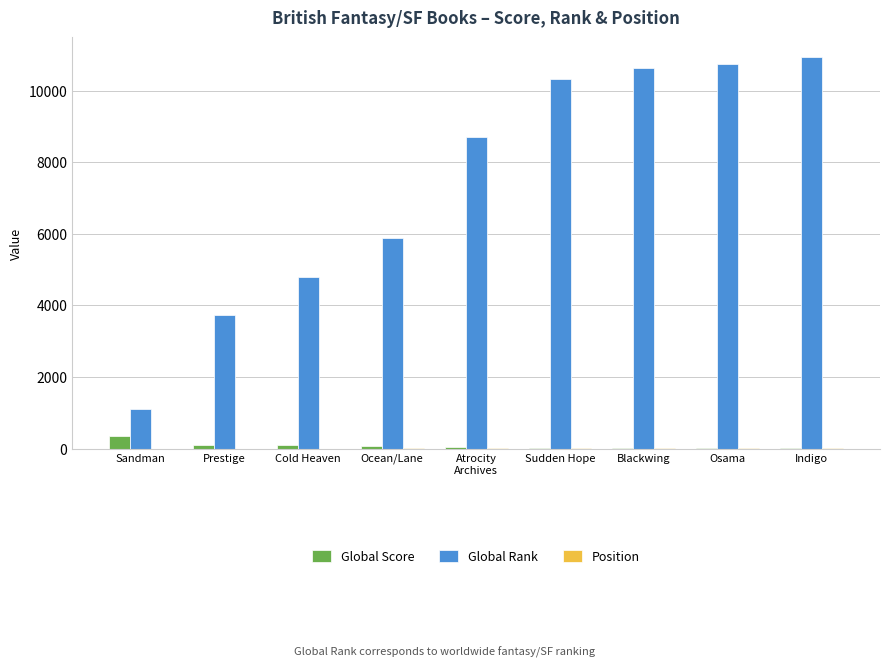

True or false: Global Rank has a value of 5711 at Prestige.

False